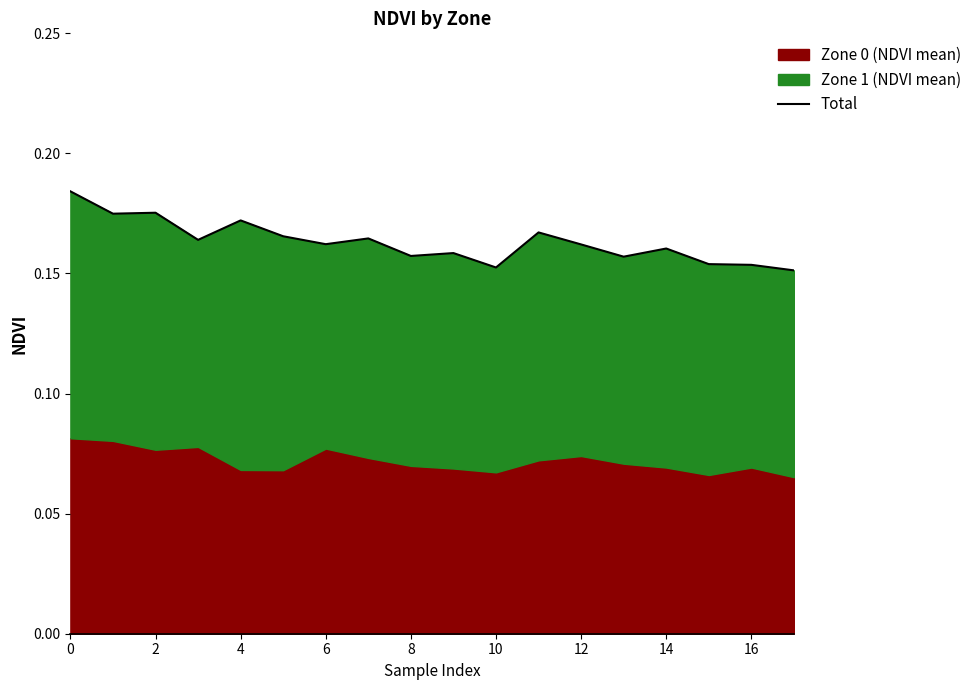

How many points are higher than both their immediate neighbors (excluding endpoints)?

6